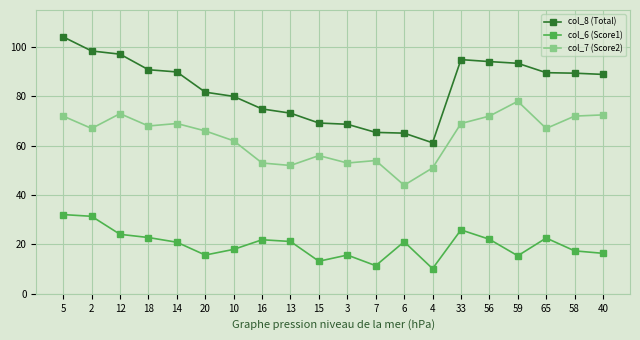

Between 5 and 20, which series saw the biggest shift?

col_8 (Total)